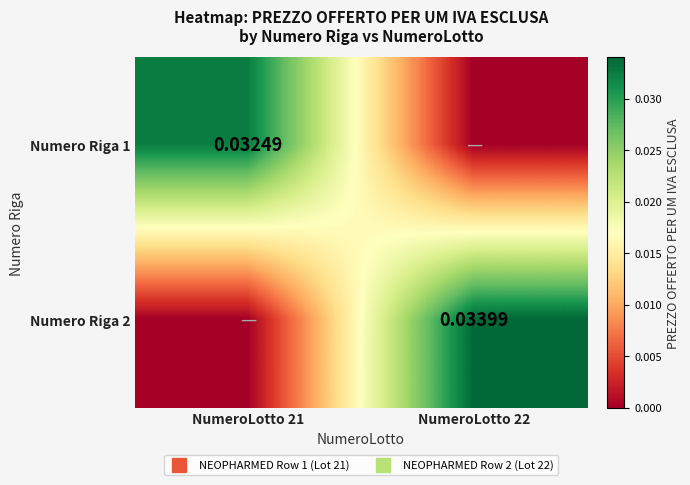

List the series in order of their overall mean, highest first.

Numero Riga 2, Numero Riga 1